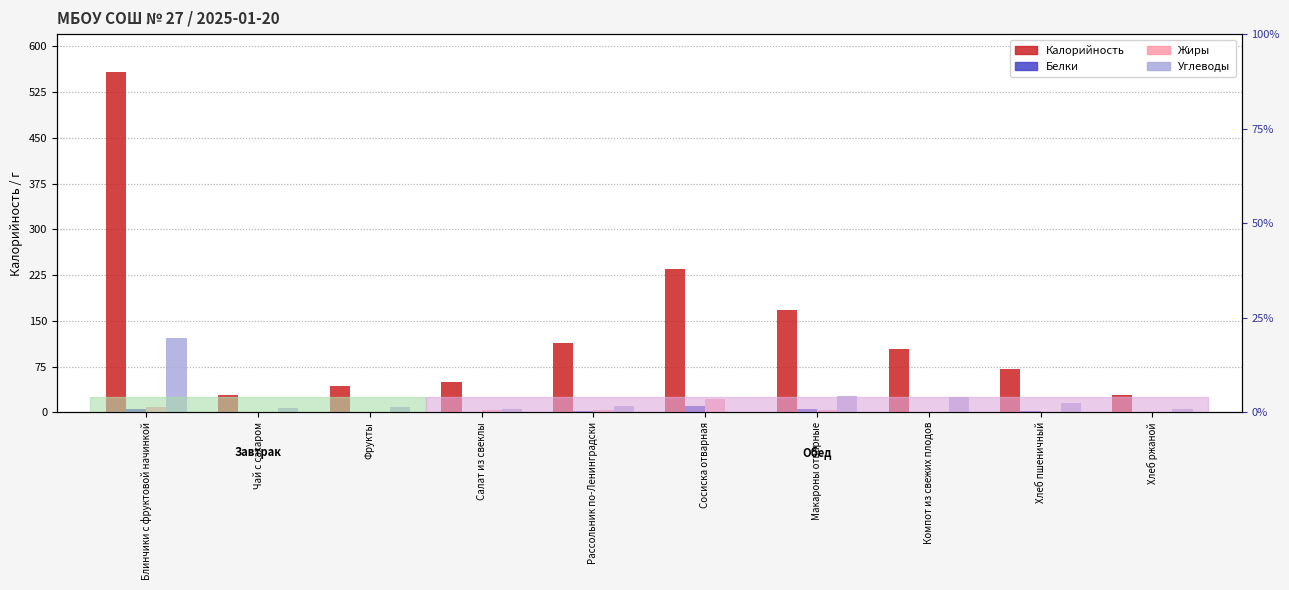

At which label does Белки reach its peak?

Сосиска отварная